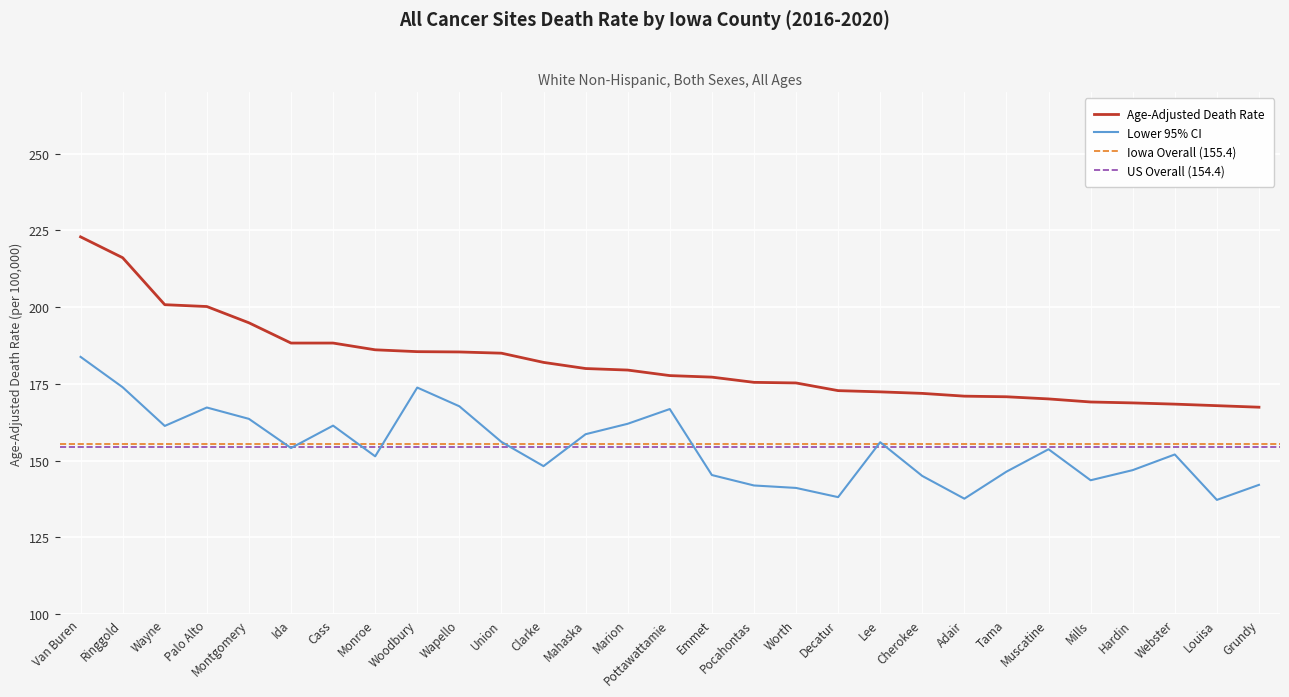

How many distinct data groups are displayed?

2